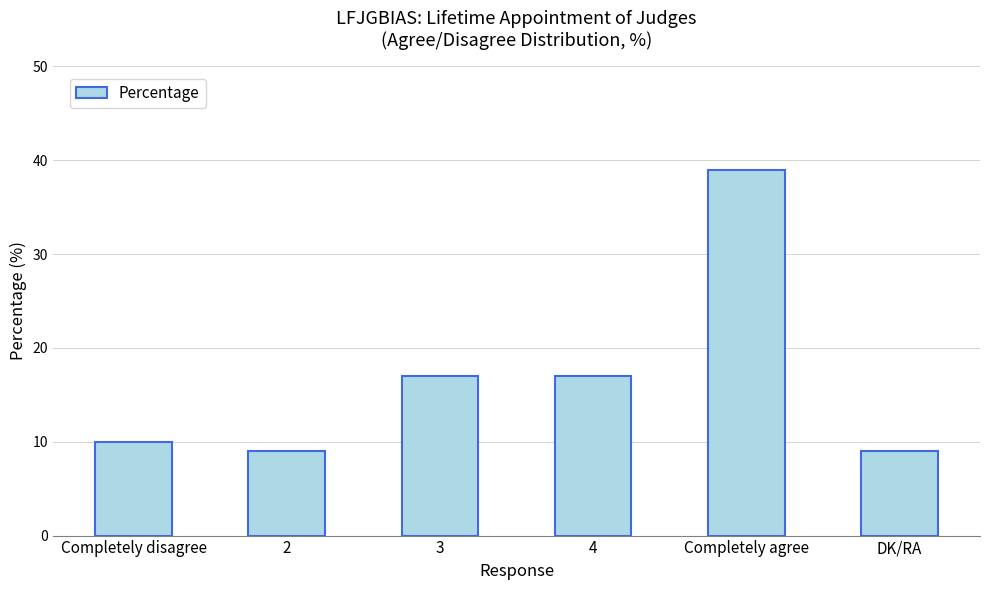

What is the approximate value at 2?

9